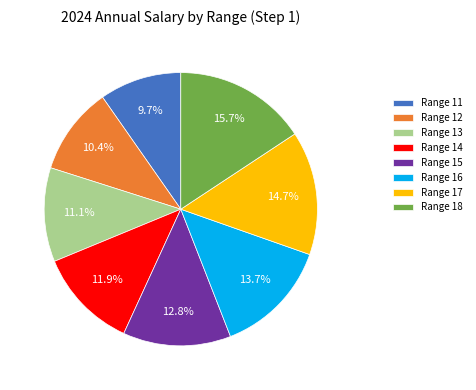

Is there any slice that represents more than half of the pie?

No